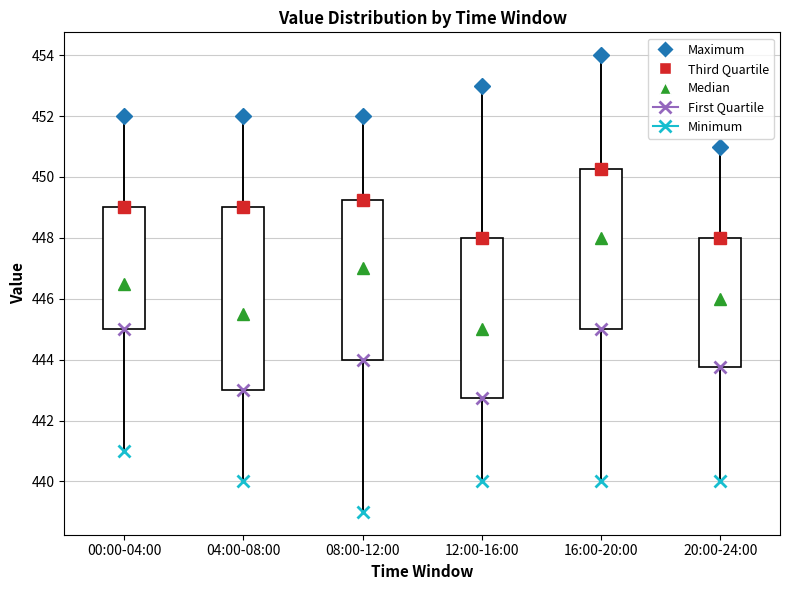

Which box's median line is the highest?

16:00-20:00